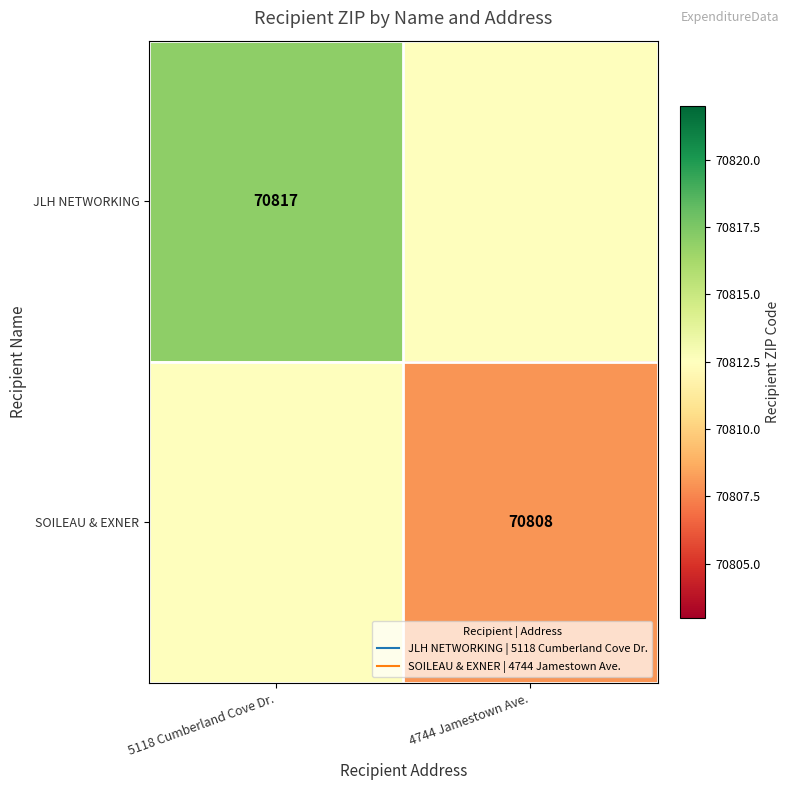

What is the smallest value displayed?

70808.0